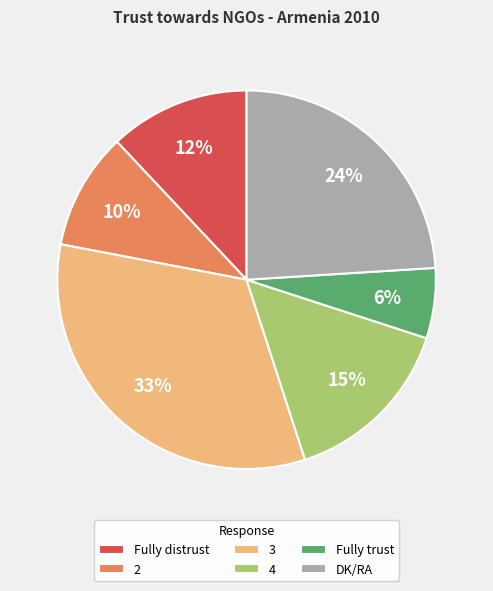

Is Fully trust the majority of the pie?

No